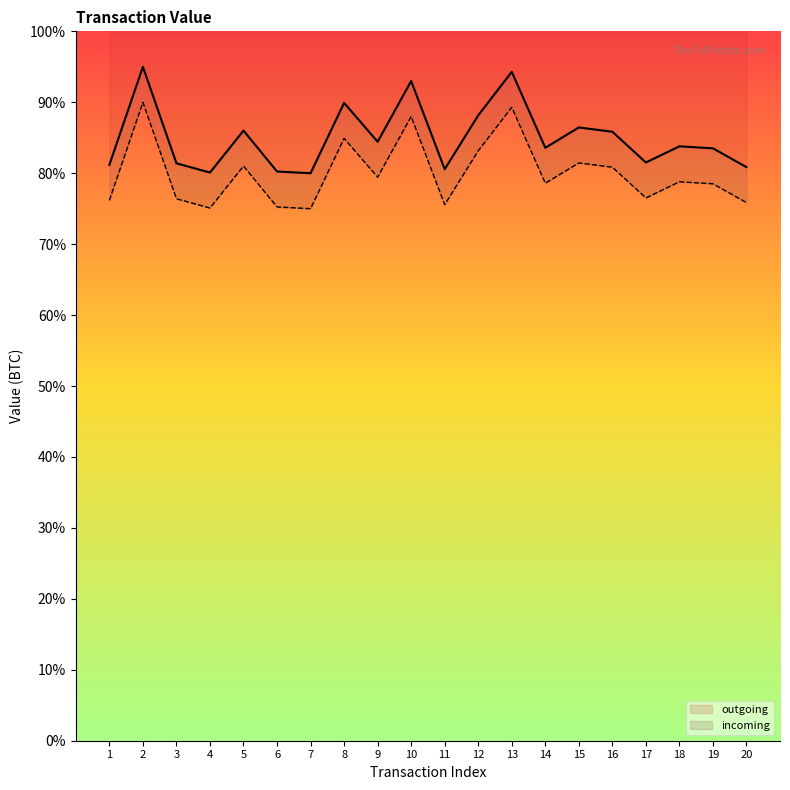

List the labels in order of incoming value, largest first.

2, 13, 10, 8, 12, 15, 5, 16, 9, 18, 14, 19, 17, 3, 1, 20, 11, 6, 4, 7